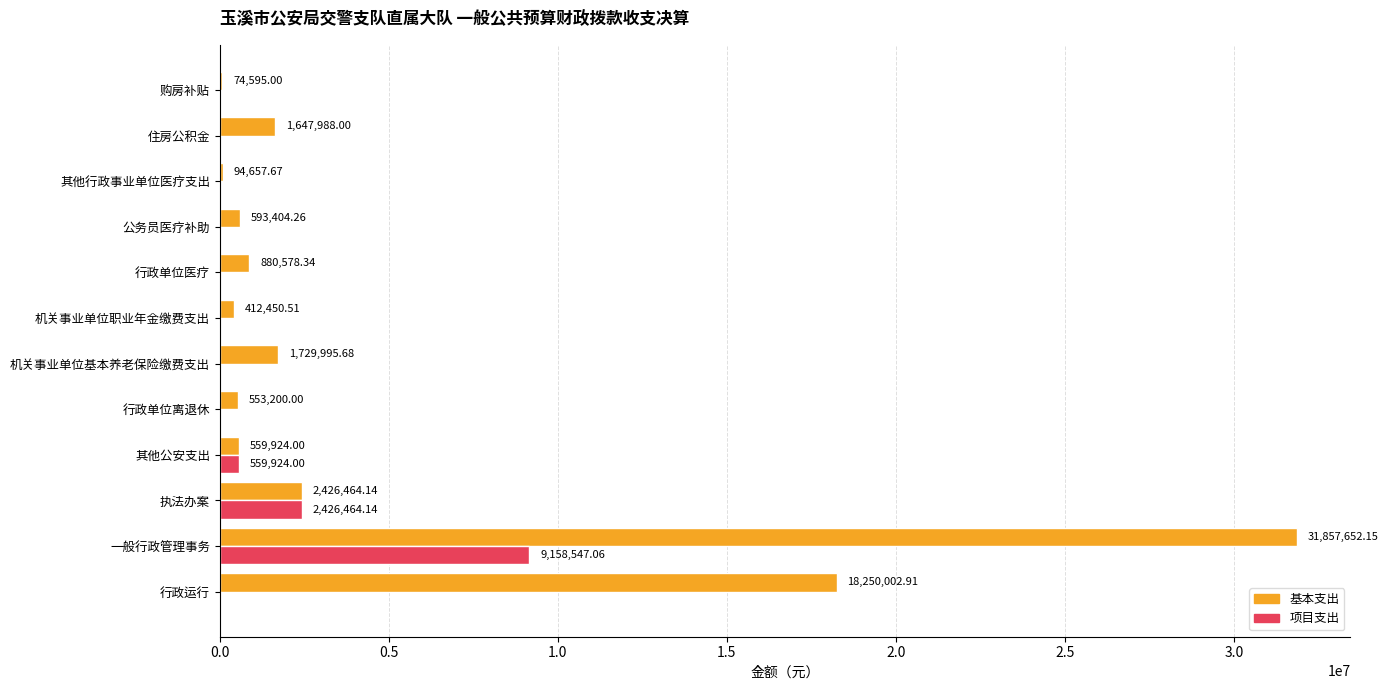

At which category is the sum across all series the highest?

一般行政管理事务